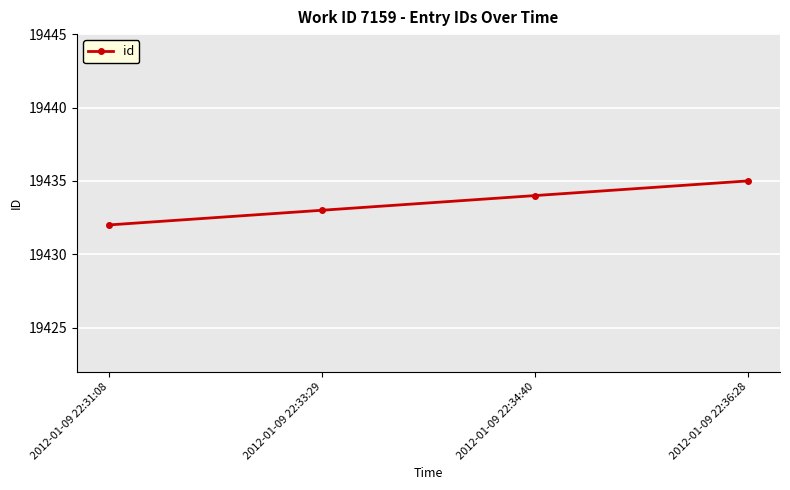

Read the value at 2012-01-09 22:31:08.

19432